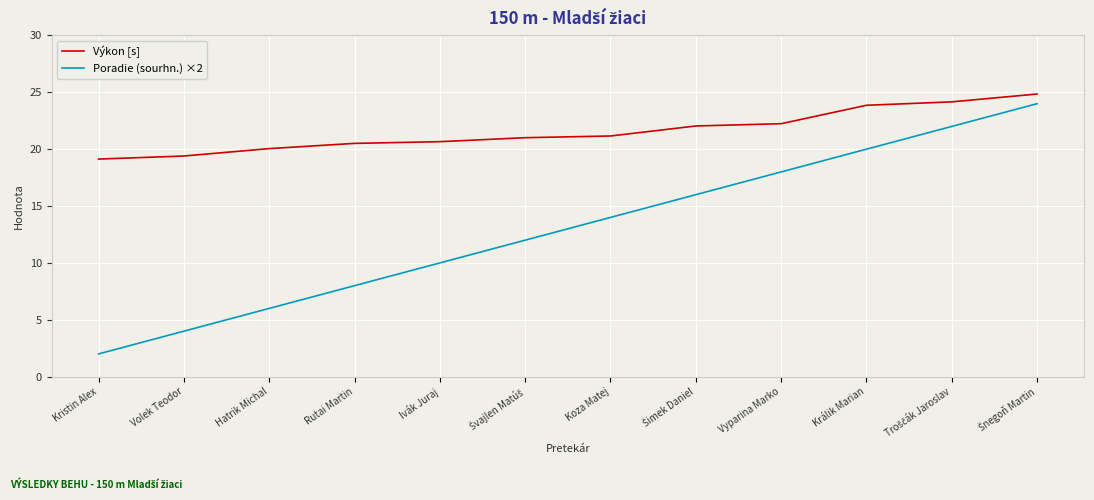

True or false: Poradie (sourhn.) ×2 has more than 1 points higher than both neighbors.

False